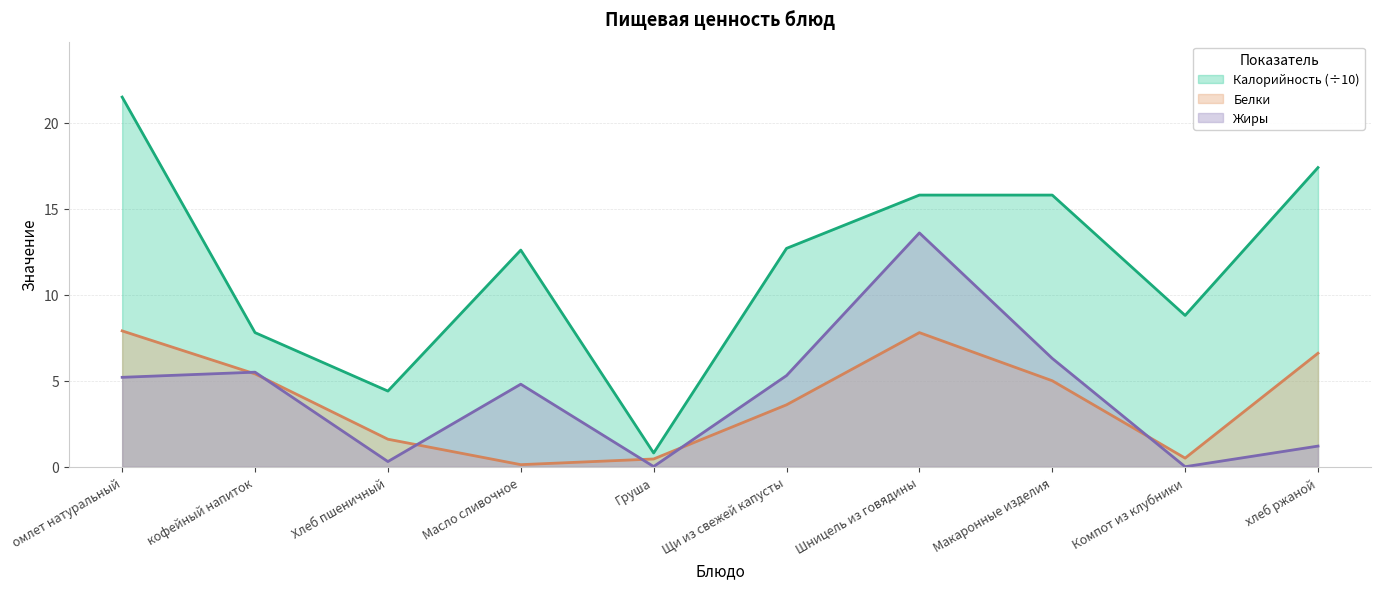

What position from the left is хлеб ржаной?

10